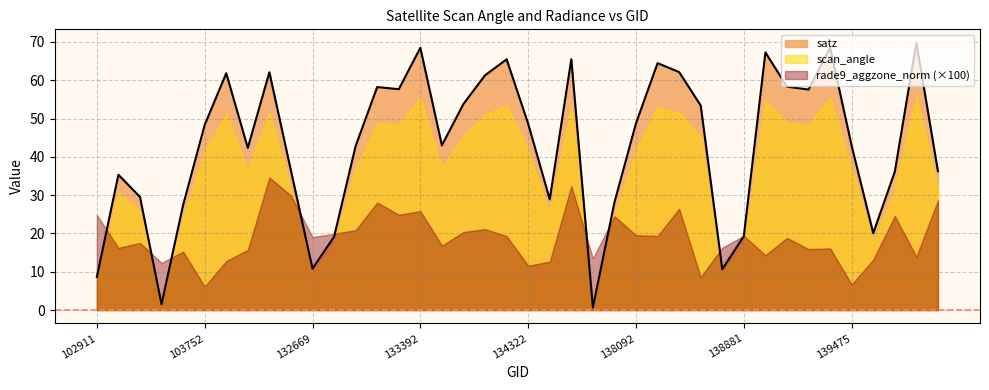

How many data points in satz are above 48?

20